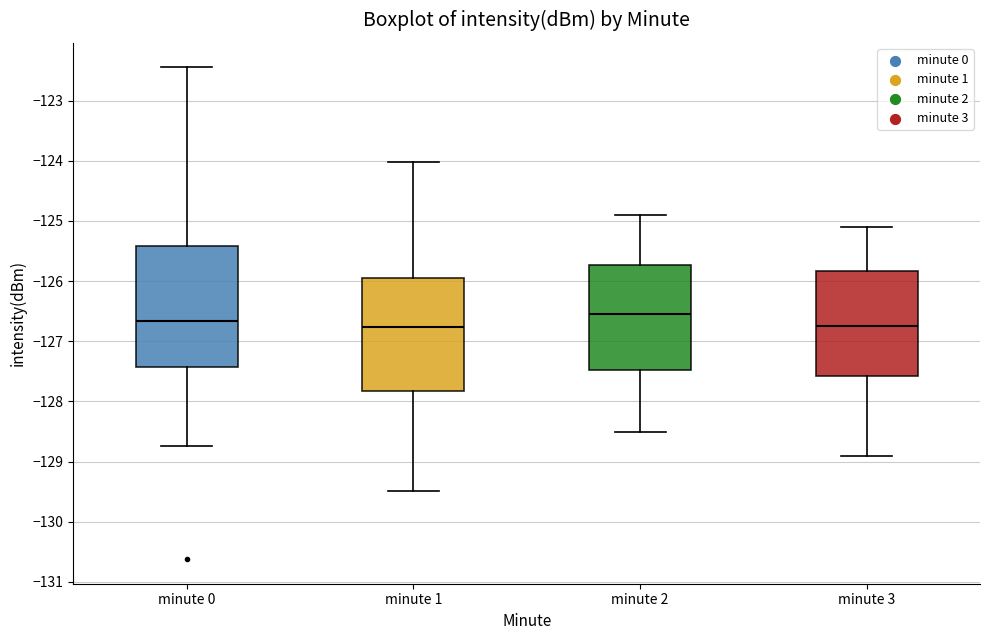

Reading left to right, transcribe this box plot: for each box, give where its median line is, the range the box spans, and where its two whiskers end, as read against the y-axis. The values are not printed on the chart, so give them approximately, as read against the axis.

minute 0: median -126.7, box -127.4 to -125.4, whiskers -128.7 to -122.4
minute 1: median -126.8, box -127.8 to -125.9, whiskers -129.5 to -124.0
minute 2: median -126.5, box -127.5 to -125.7, whiskers -128.5 to -124.9
minute 3: median -126.7, box -127.6 to -125.8, whiskers -128.9 to -125.1